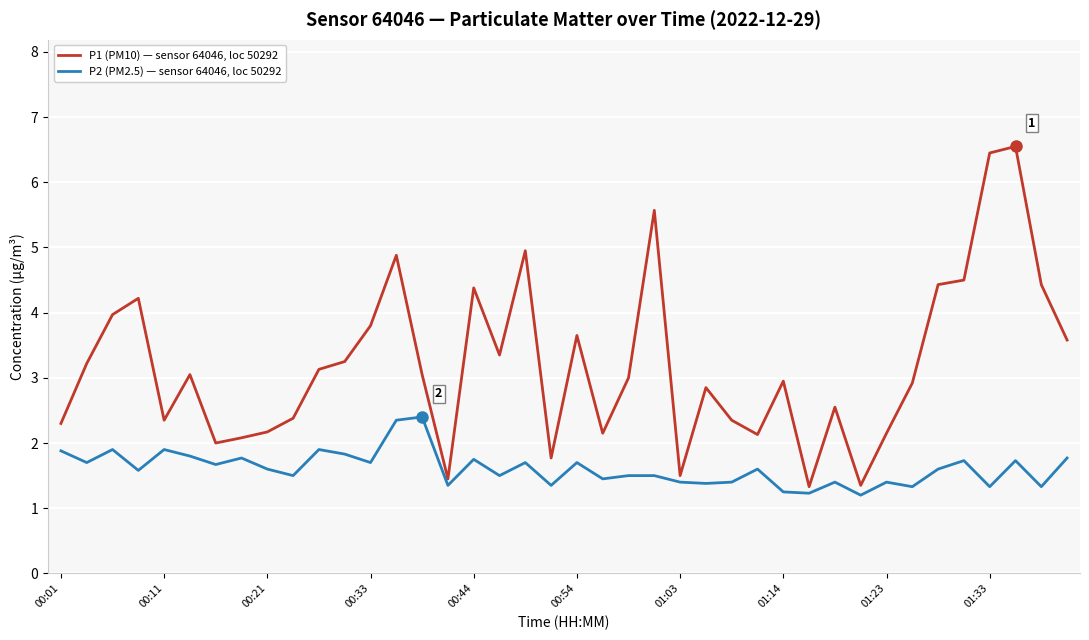

What is the average value of the P2 (PM2.5) — sensor 64046, loc 50292 series?

1.6